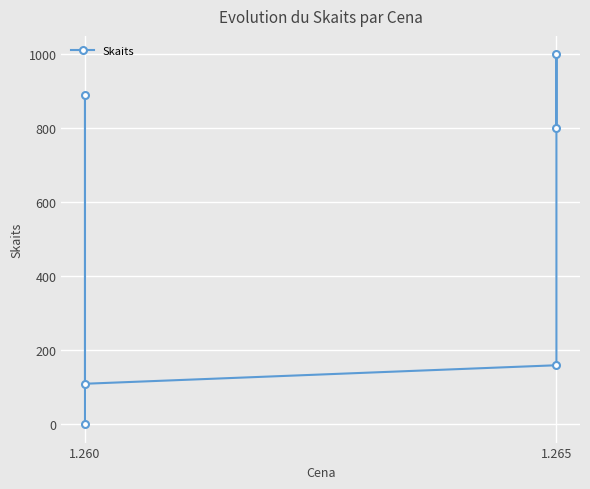

What is the maximum value shown in the chart?

1000